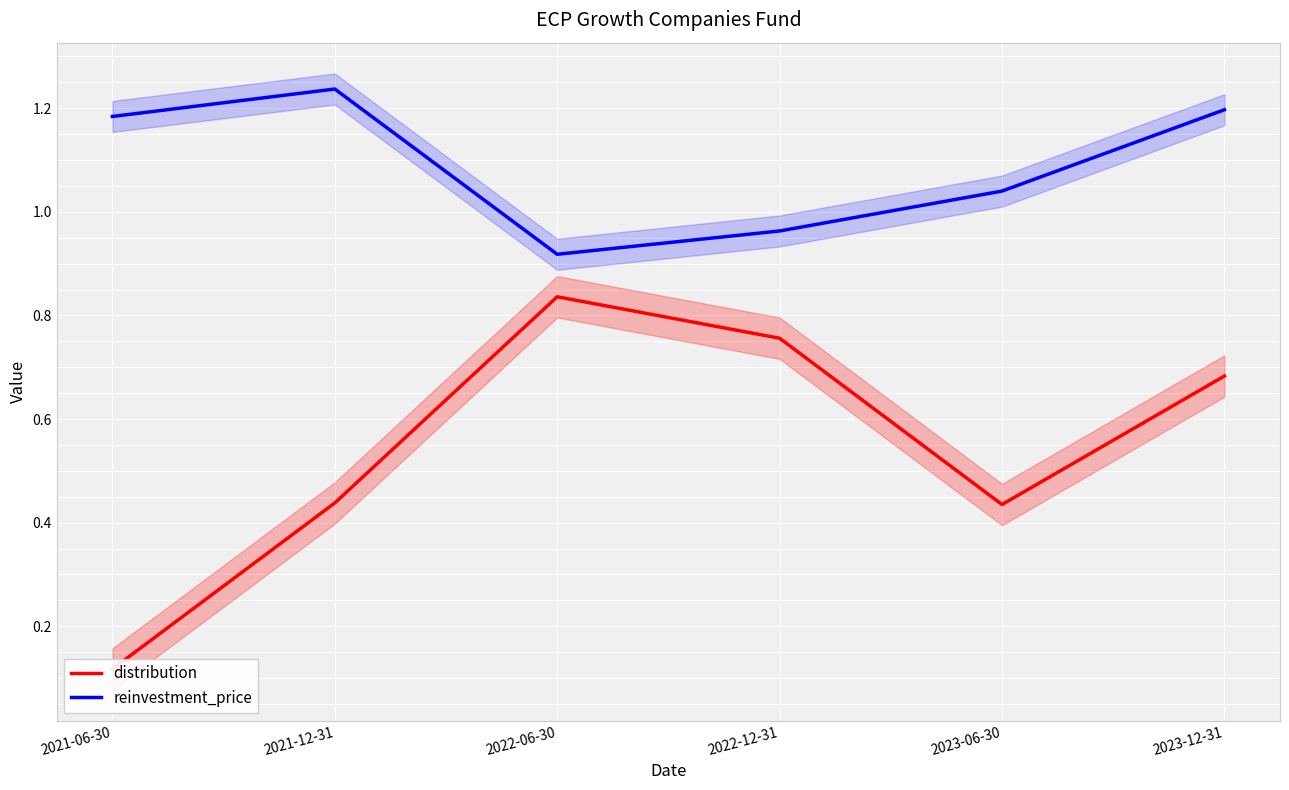

True or false: distribution has a value of 0.1 at 2021-06-30.

True